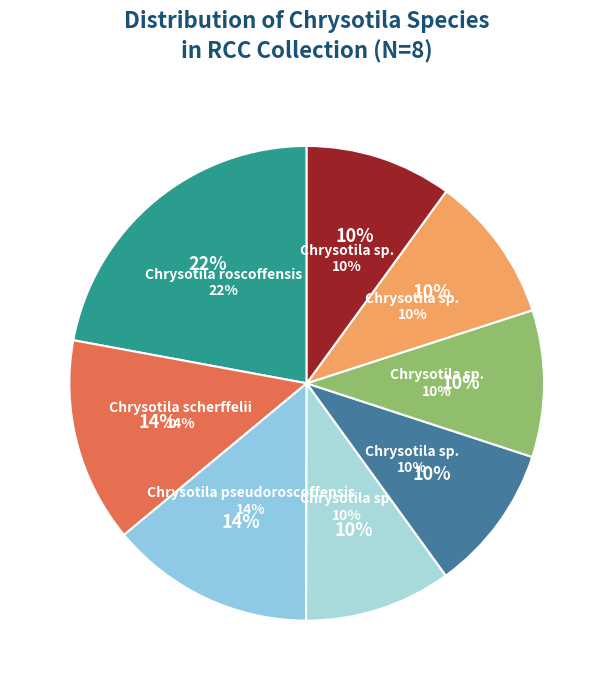

How many segments does this pie chart have?

8